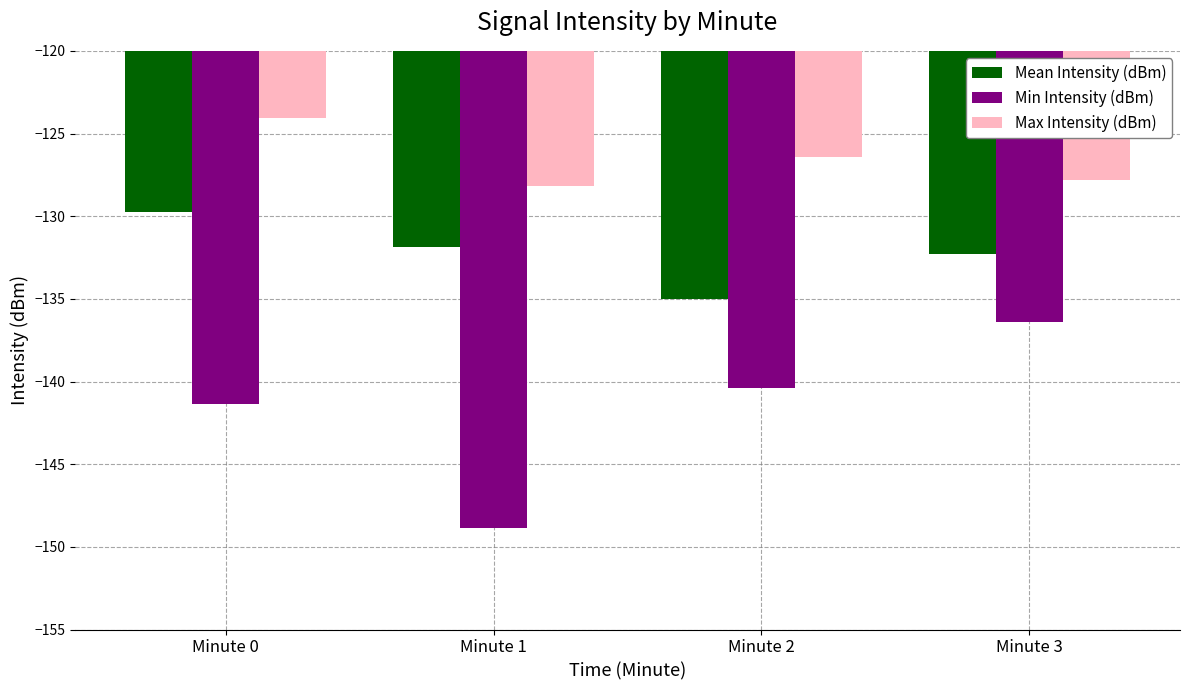

How many values in the Min Intensity (dBm) series exceed -140?

1